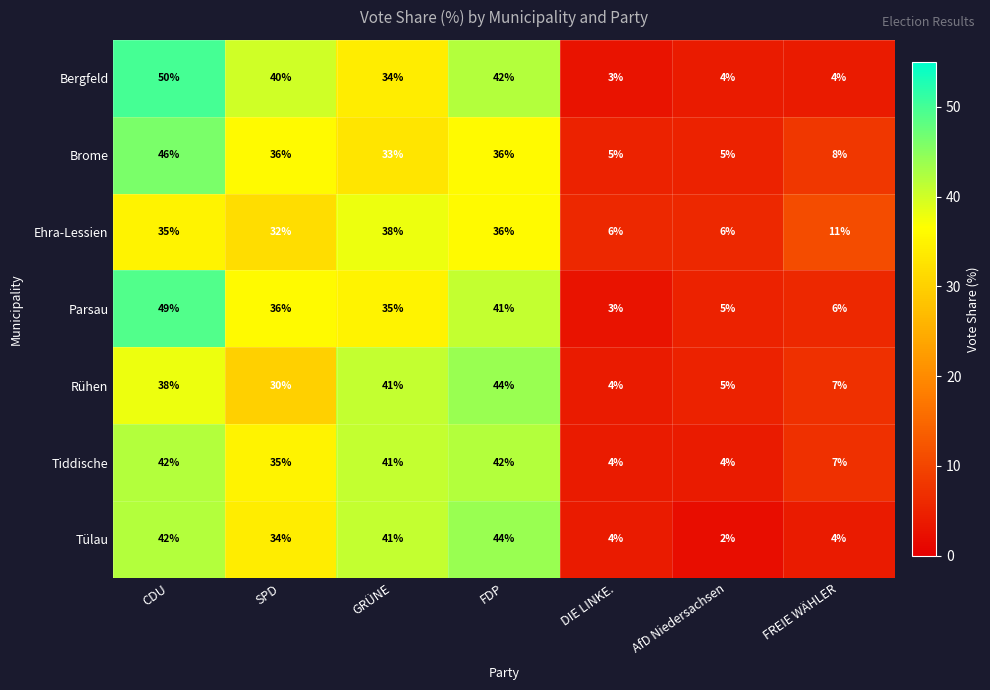

What is the sum of the Brome values at CDU and FDP?

82